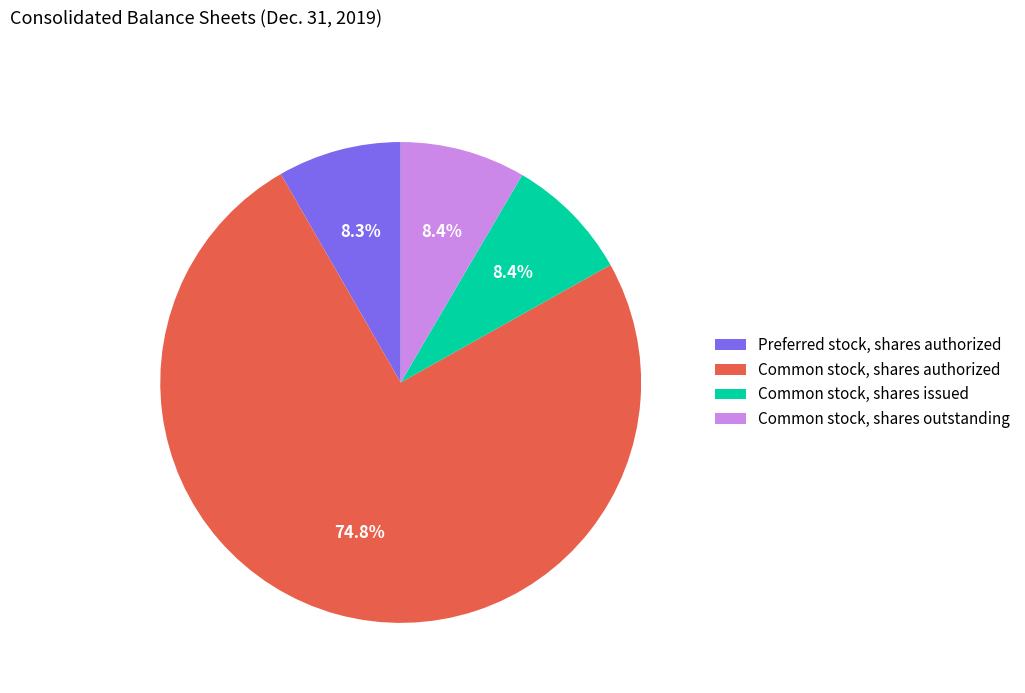

True or false: Preferred stock, shares authorized accounts for 8% of the total.

True